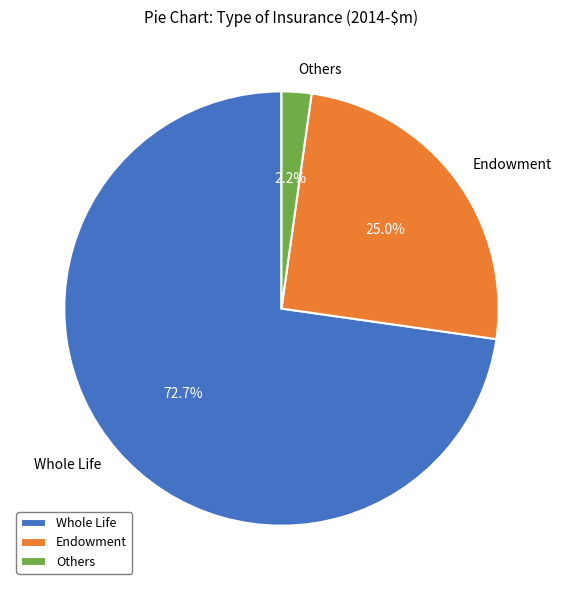

What is the largest slice in the pie chart?

Whole Life